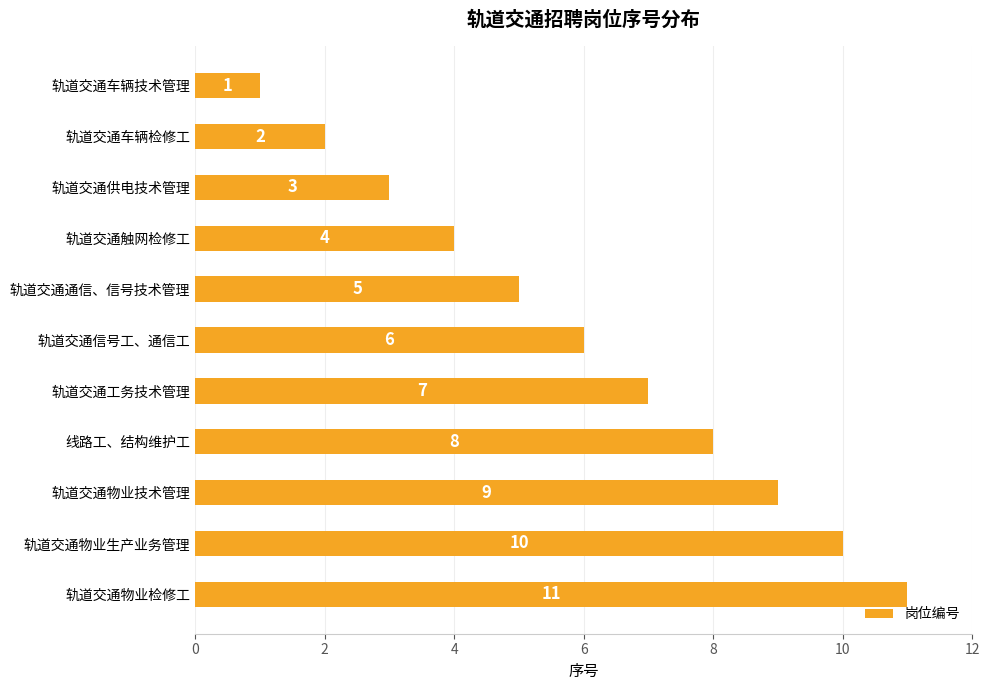

What is the label of the 7th bar from the top?

轨道交通工务技术管理